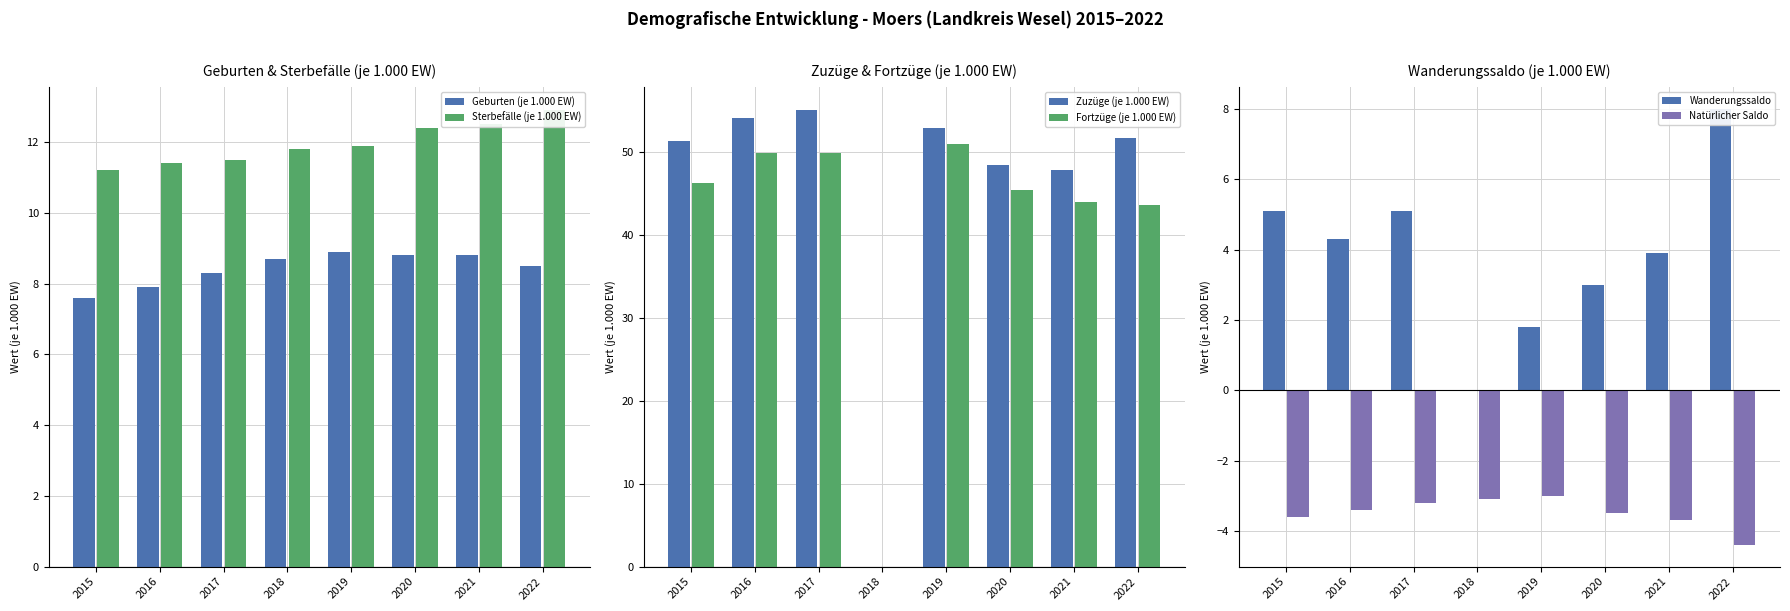

At which category is the sum across all series the highest?

2017